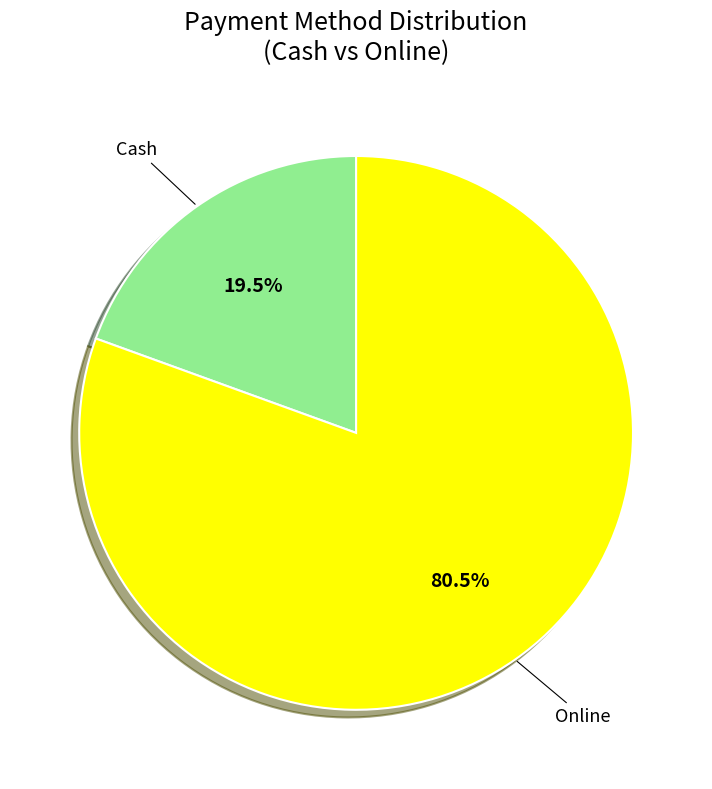

Is there any slice that represents more than half of the pie?

Yes